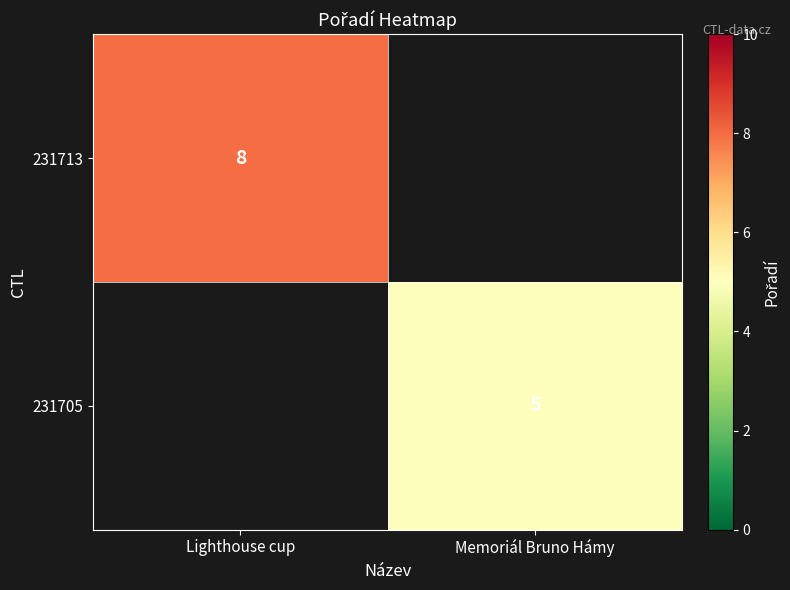

The 231713 series shows 8 at Lighthouse cup. True or false?

True